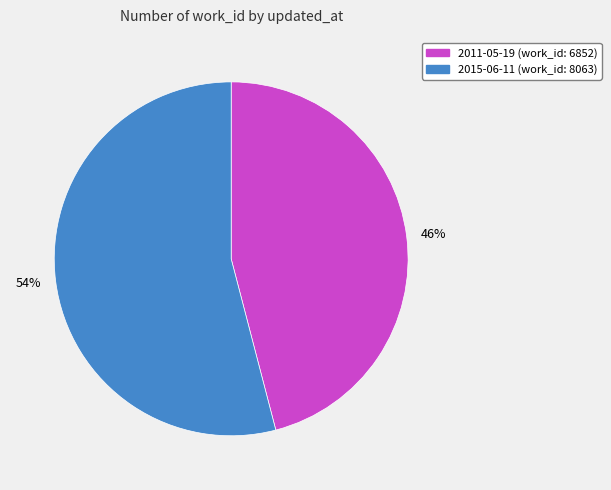

True or false: 2015-06-11 accounts for 67% of the total.

False